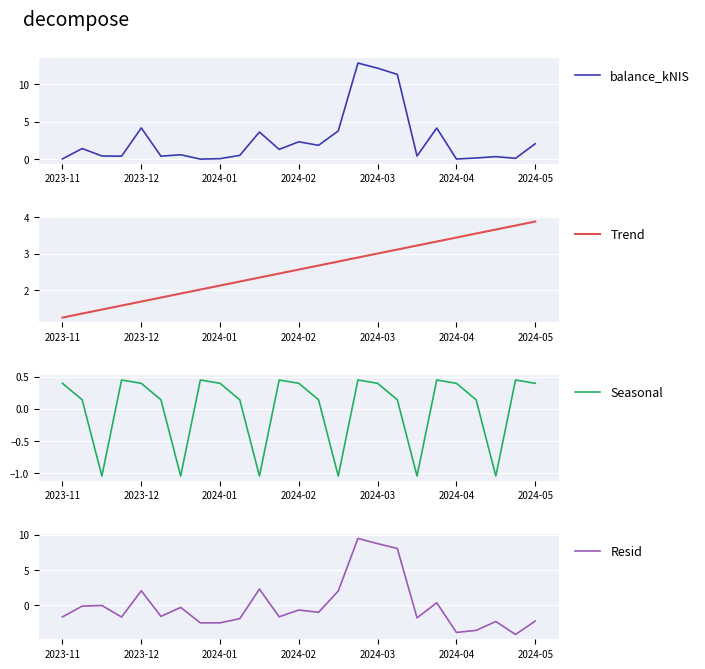

How many interior local valleys does the Resid series have?

8